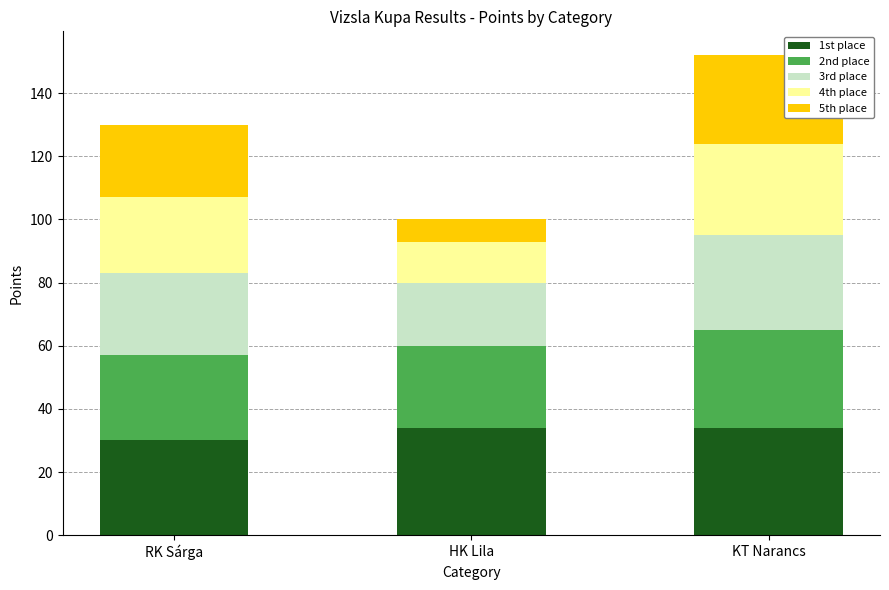

What is the maximum value for 1st place?

34